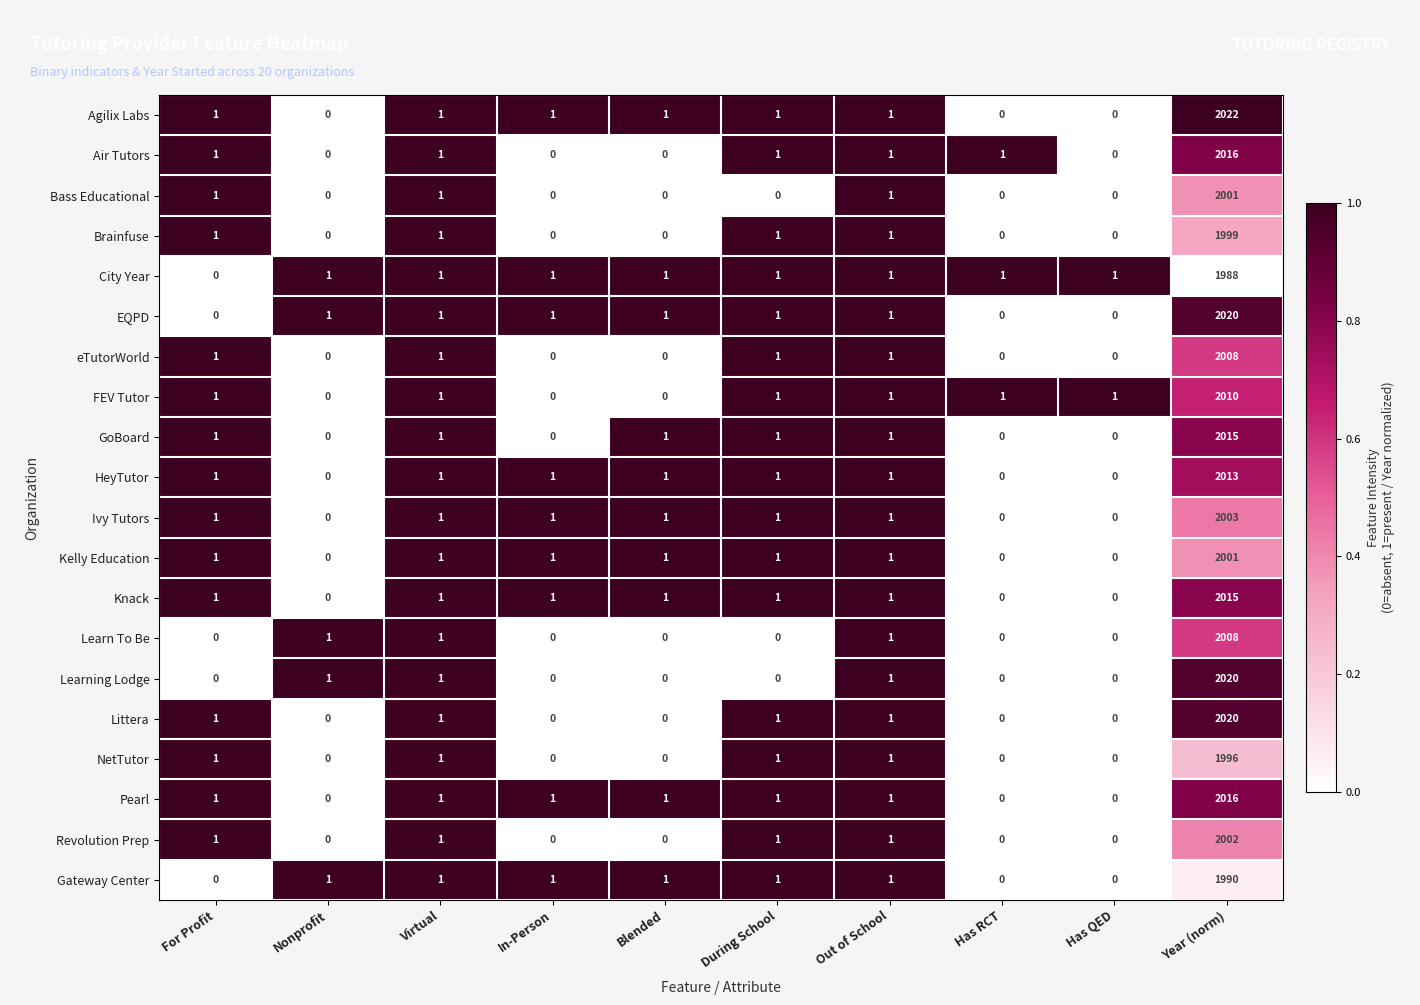

Which series has the largest total across all categories?

Agilix Labs